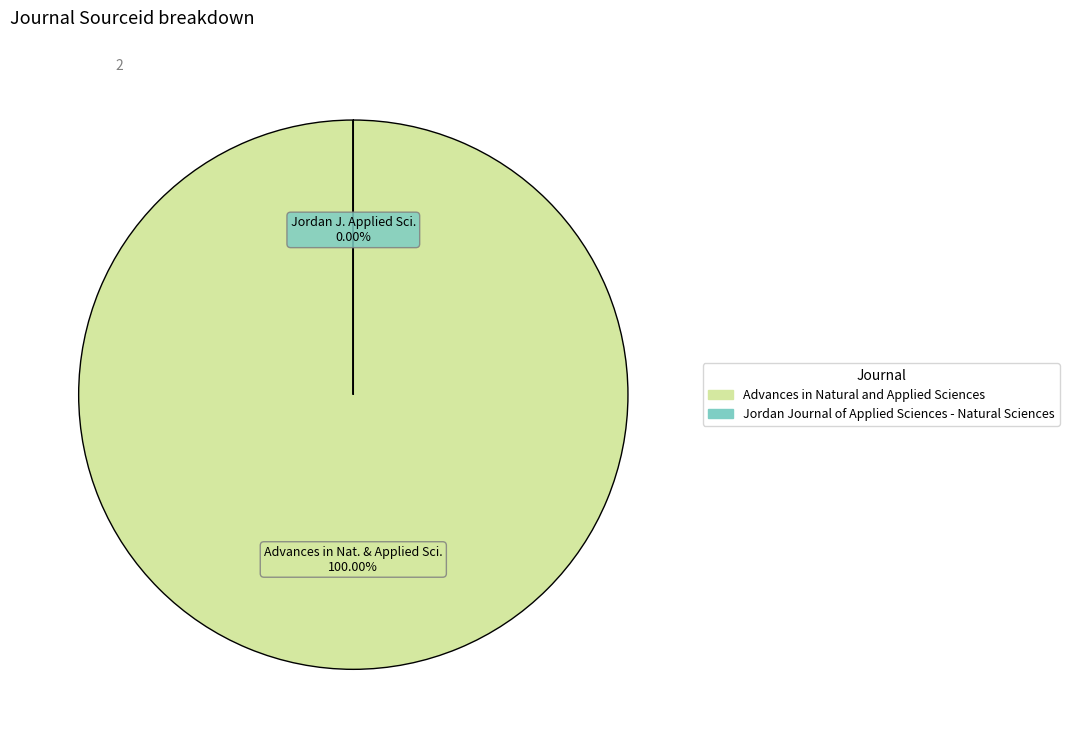

What is the change in value from Advances in Natural and Applied Sciences to Jordan Journal of Applied Sciences - Natural Sciences?

-19500134649